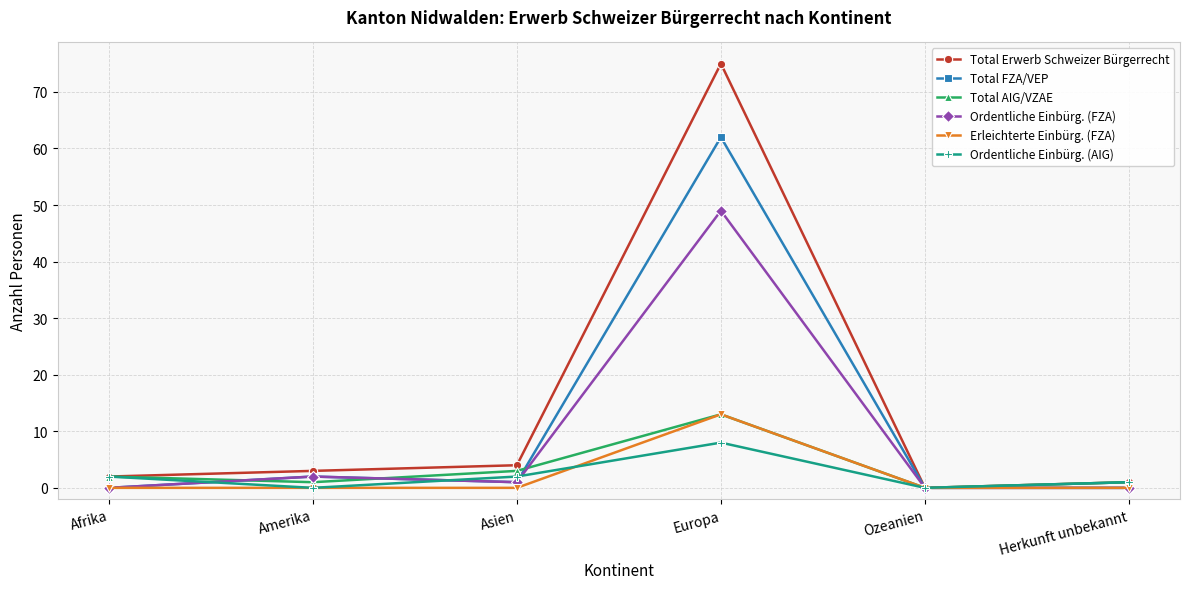

How many series are shown in this chart?

6